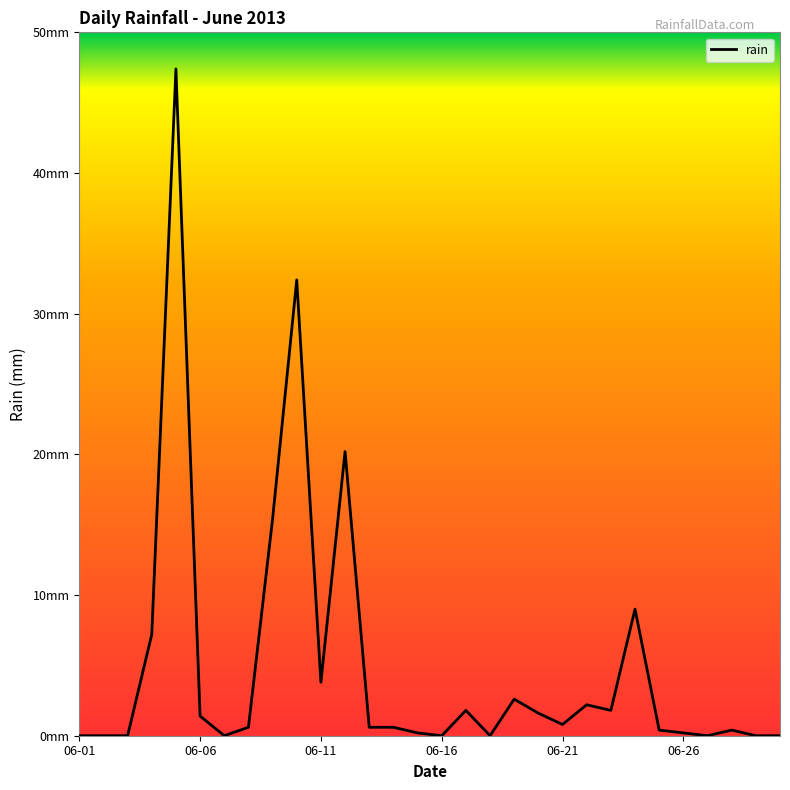

Does the chart have visible grid lines?

No